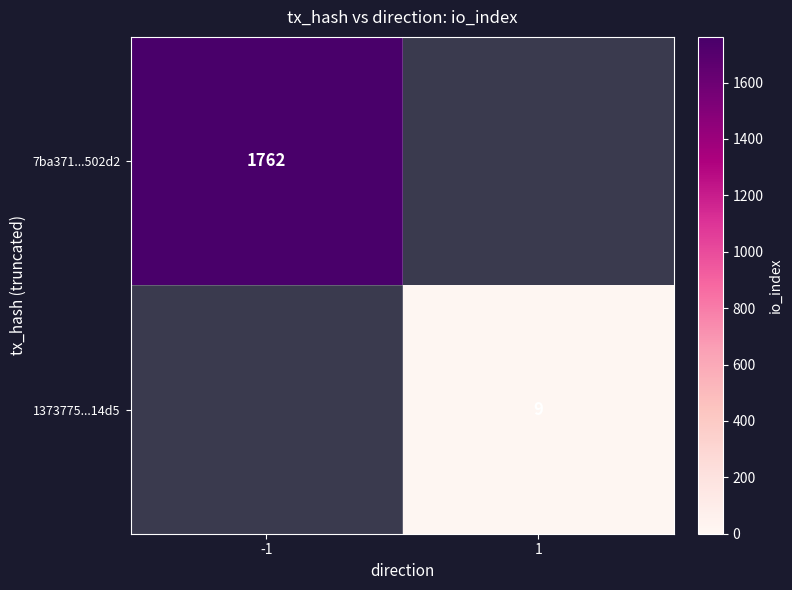

Count the number of categories in the chart.

2